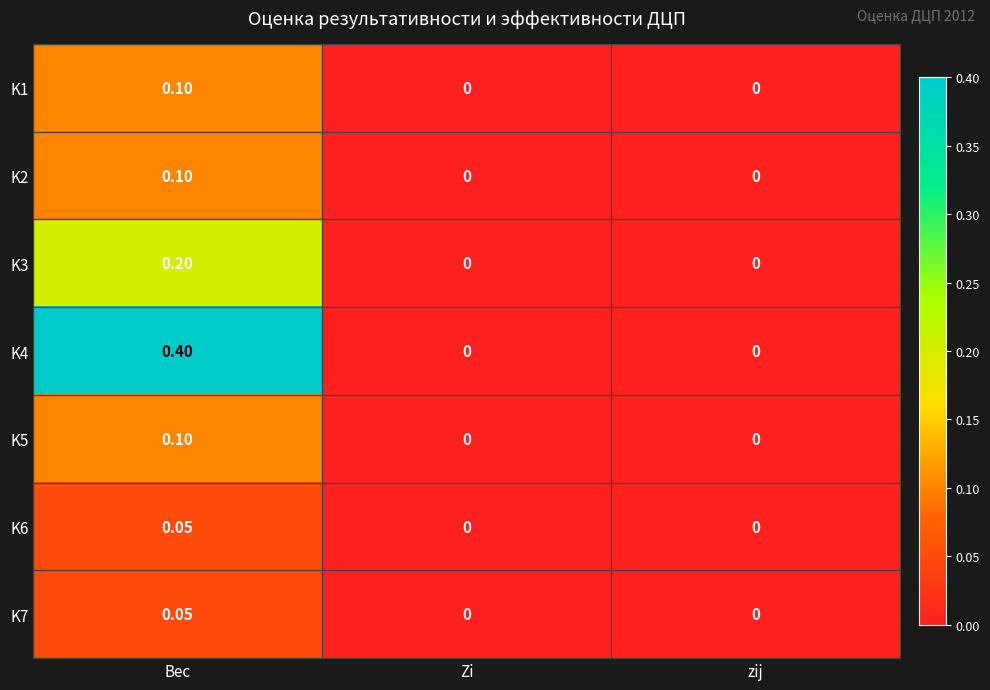

What is the maximum value shown in the chart?

0.4